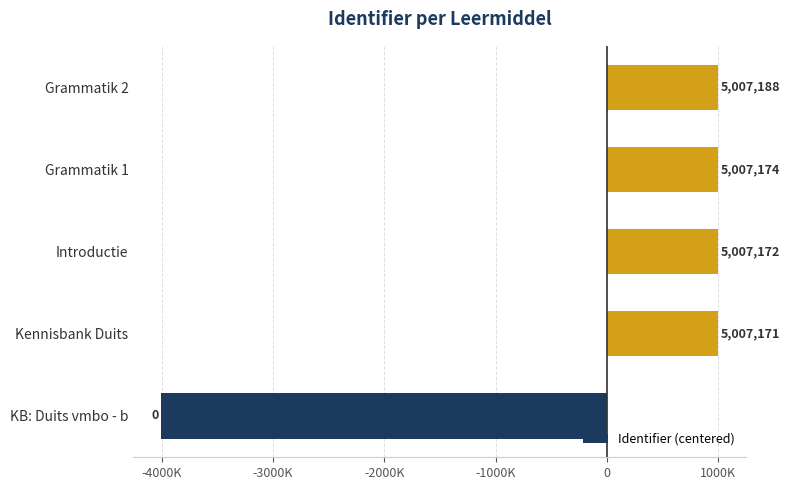

Does the chart contain any negative values?

Yes